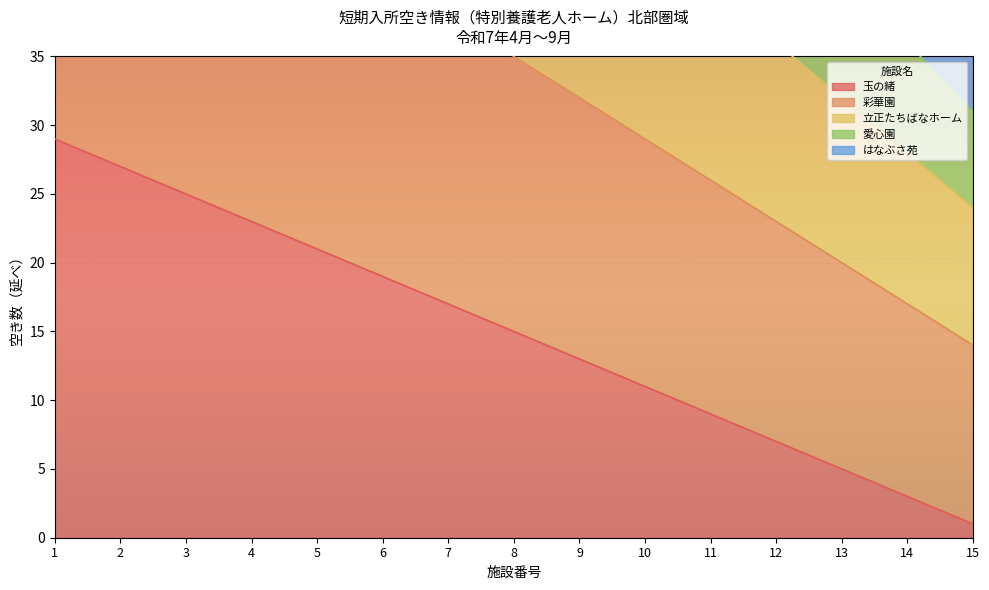

What is the value of the 玉の緒 point at the 8th from the left?

15